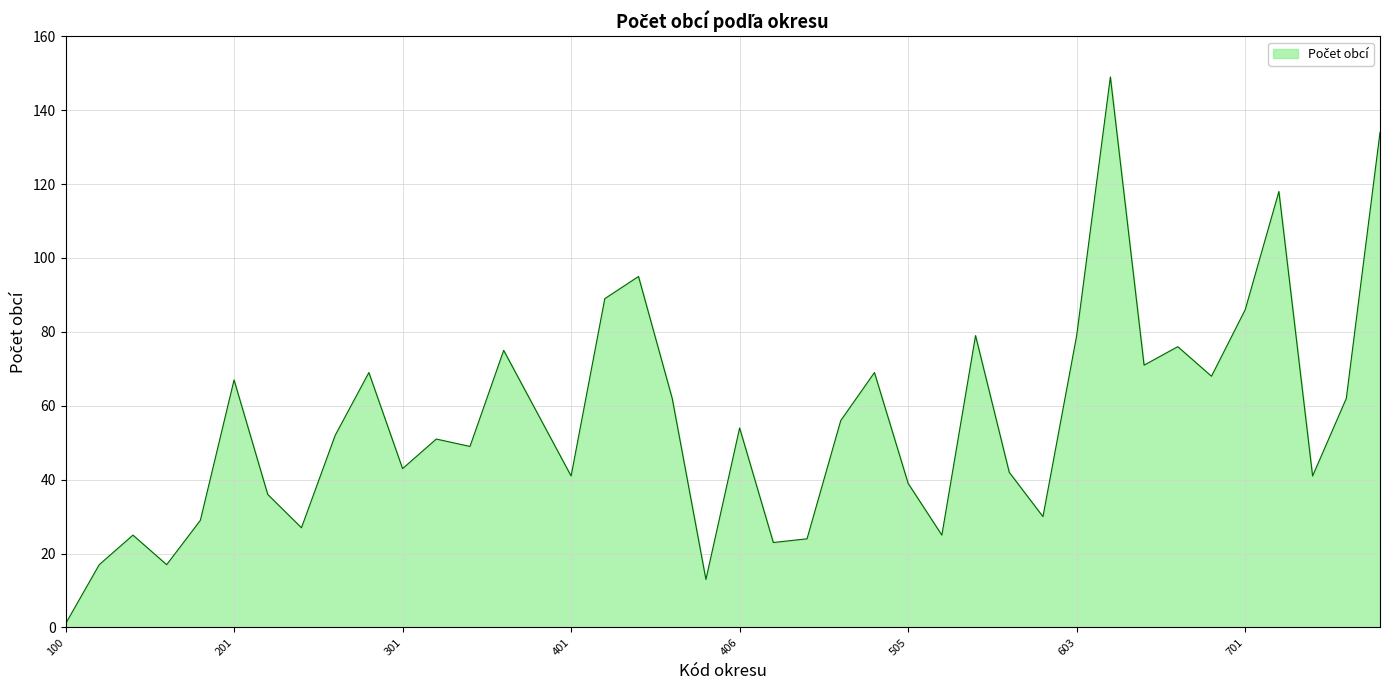

Does the chart have visible grid lines?

Yes